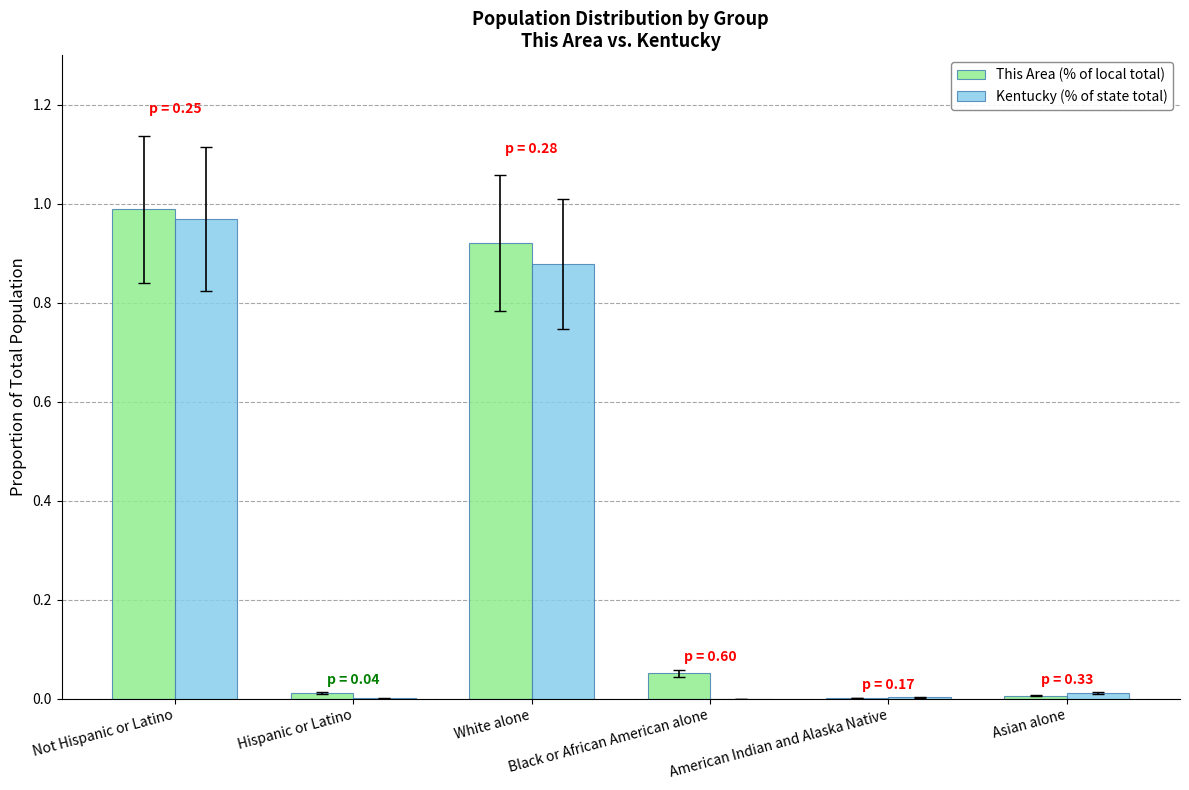

What is the sum of all This Area (% of local total) values?

2.0